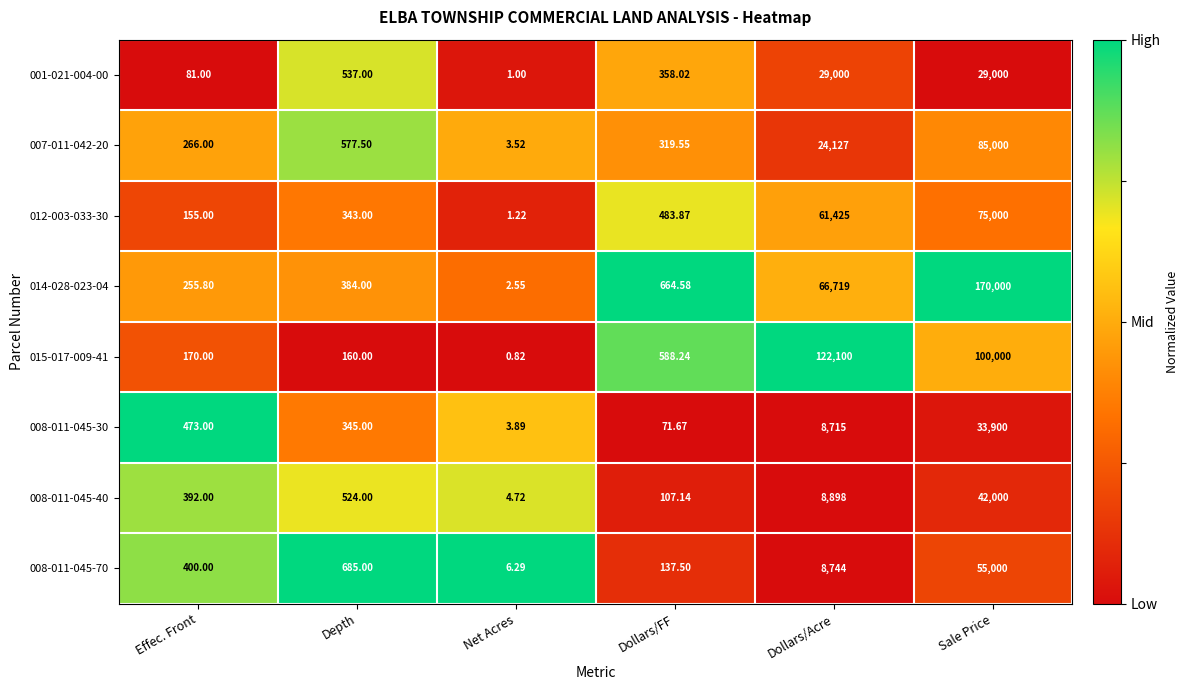

Which category has the highest value in the 008-011-045-40 series?

Sale Price